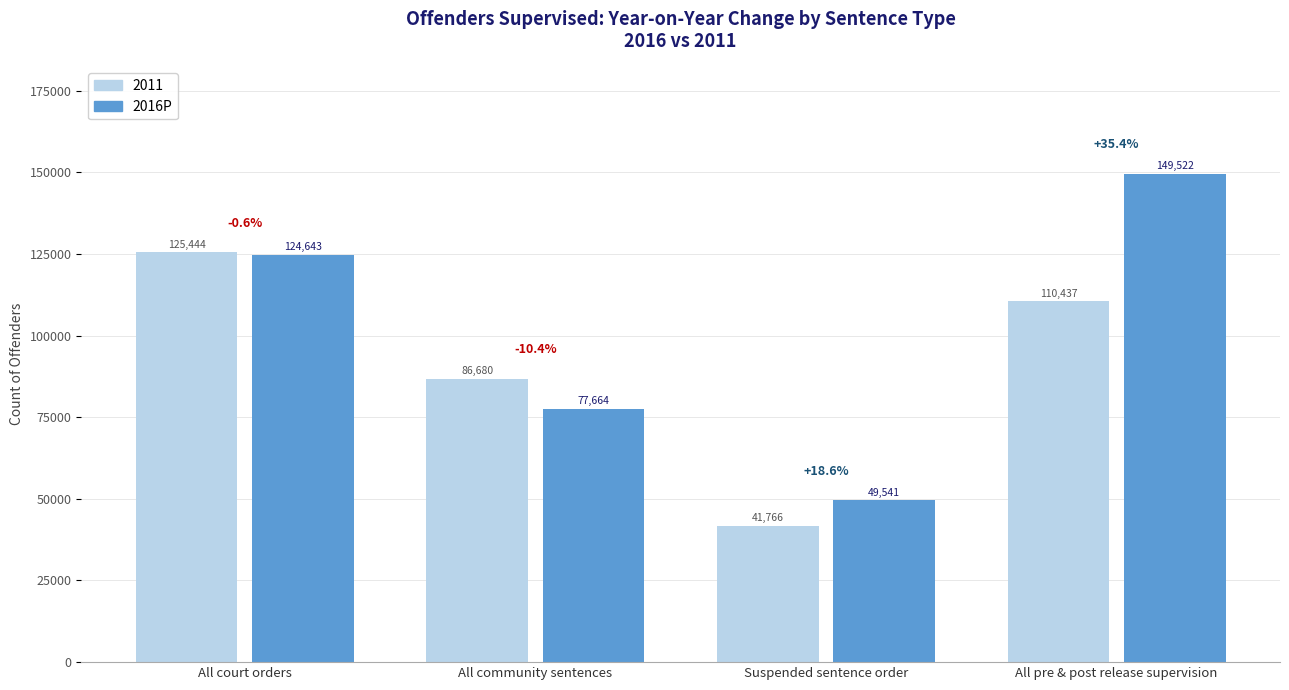

Which series has the largest range (max minus min)?

2016P